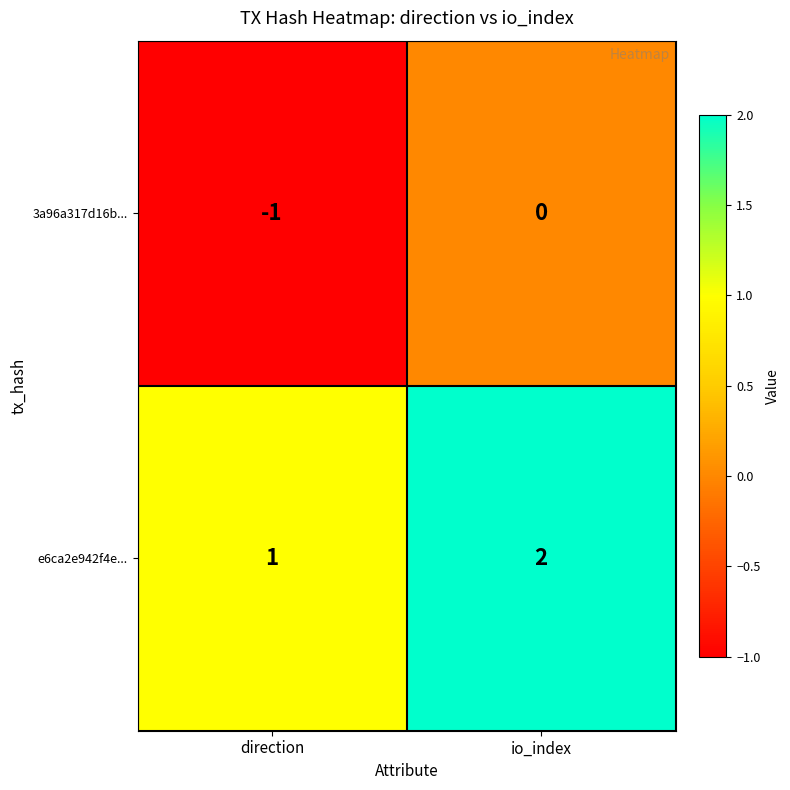

What is the difference between the highest and lowest values at direction?

2